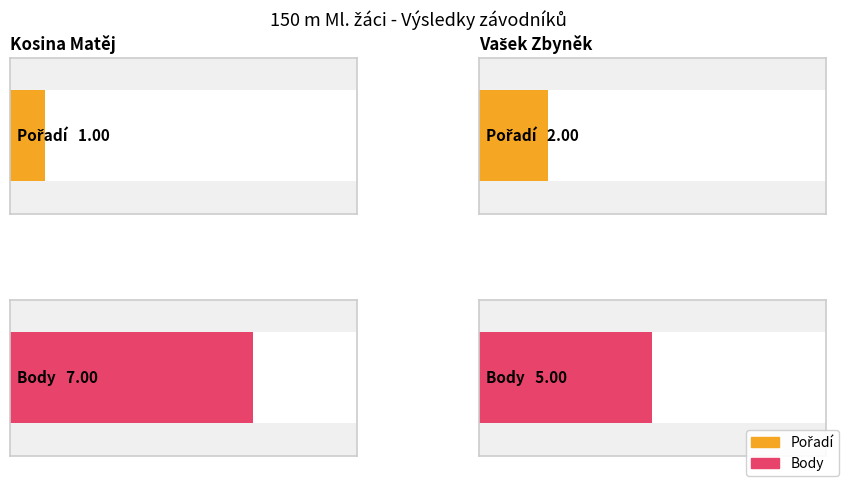

Between Kosina Matěj and Vašek Zbyněk, which is larger?

Vašek Zbyněk